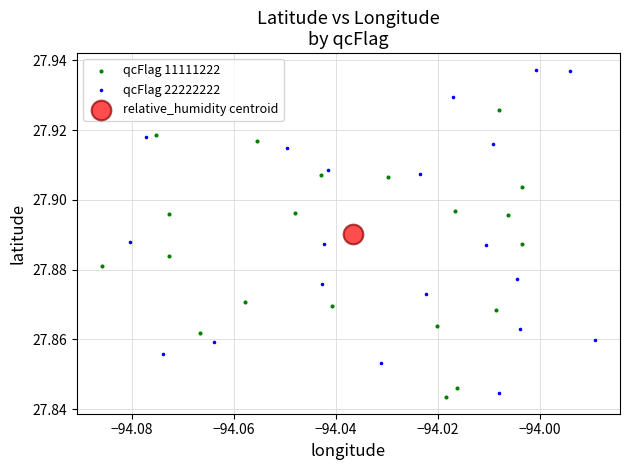

What are all the series names shown in the legend?

qcFlag 11111222, qcFlag 22222222, relative_humidity centroid